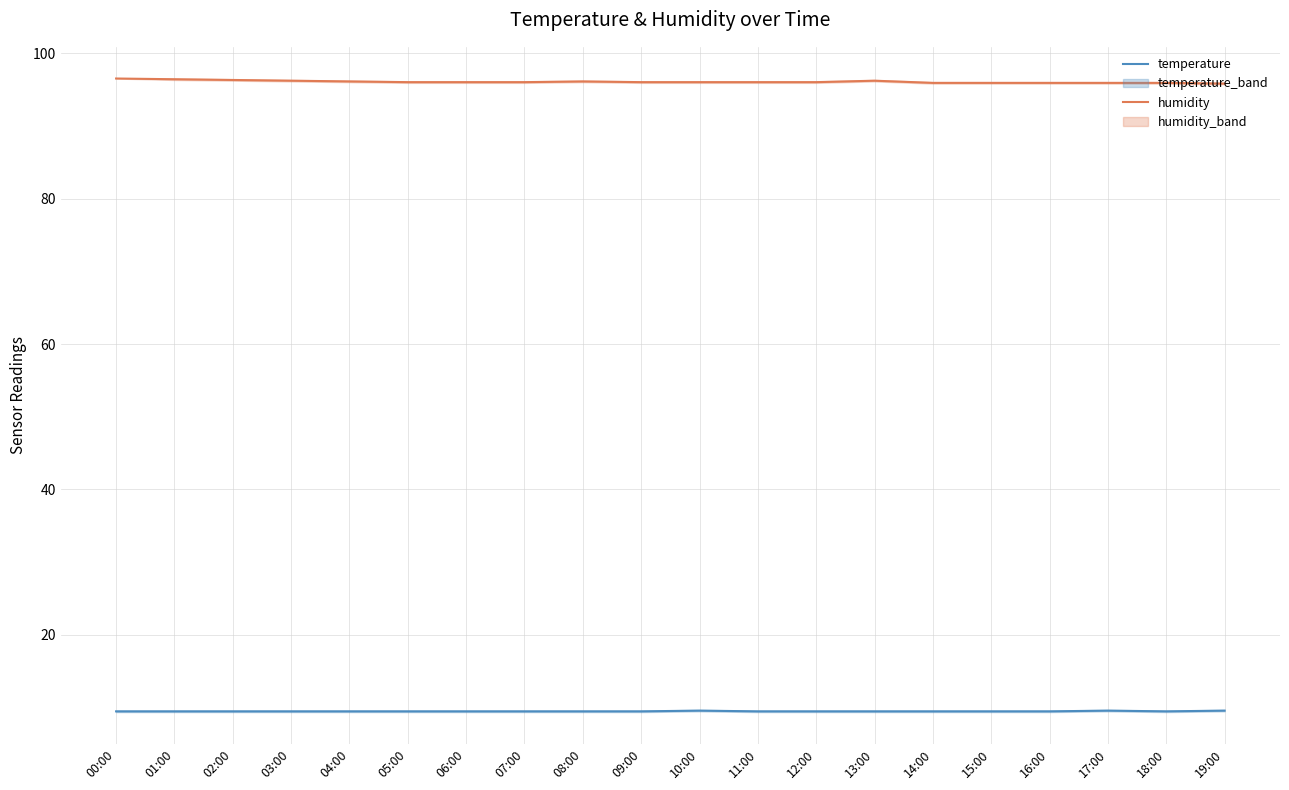

True or false: humidity and temperature cross at least once.

False